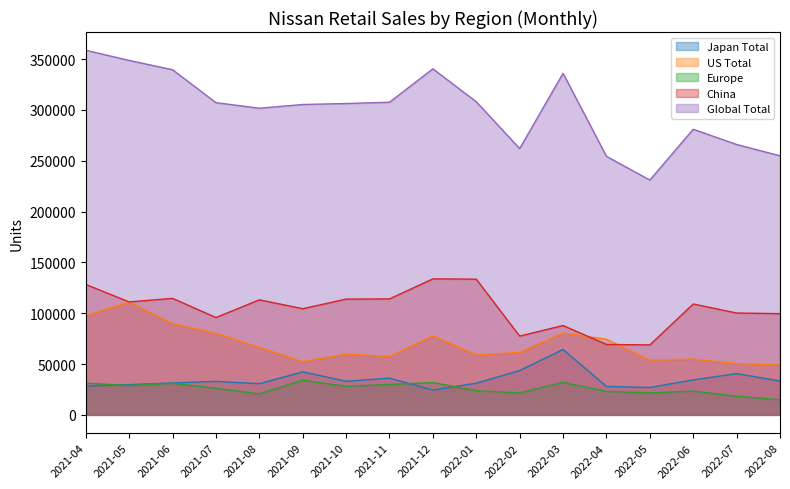

What is the highest value of the Global Total series?

358612